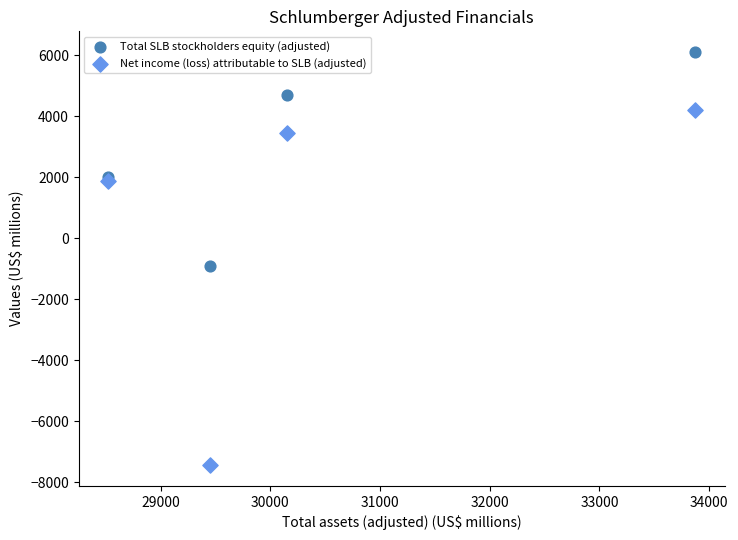

What is the X range (max minus min) for the scatter plot?

5352